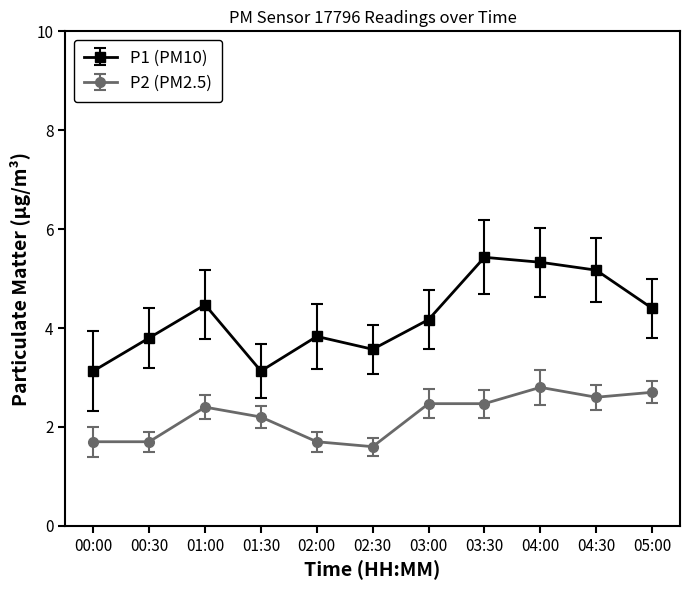

Rank the series by their maximum value, from lowest to highest.

P2 (PM2.5), P1 (PM10)